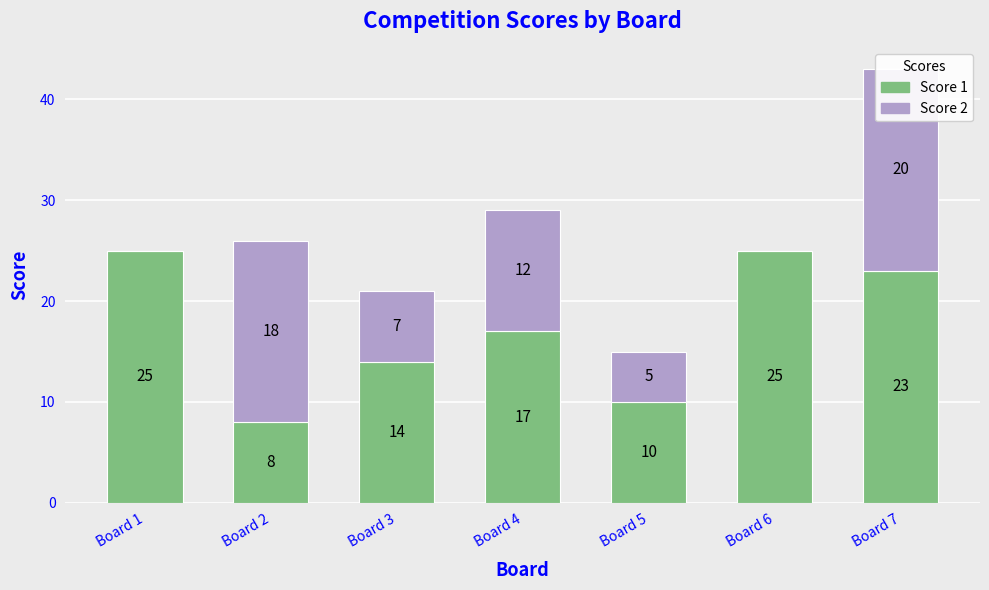

What are all the series names shown in the legend?

Score 1, Score 2